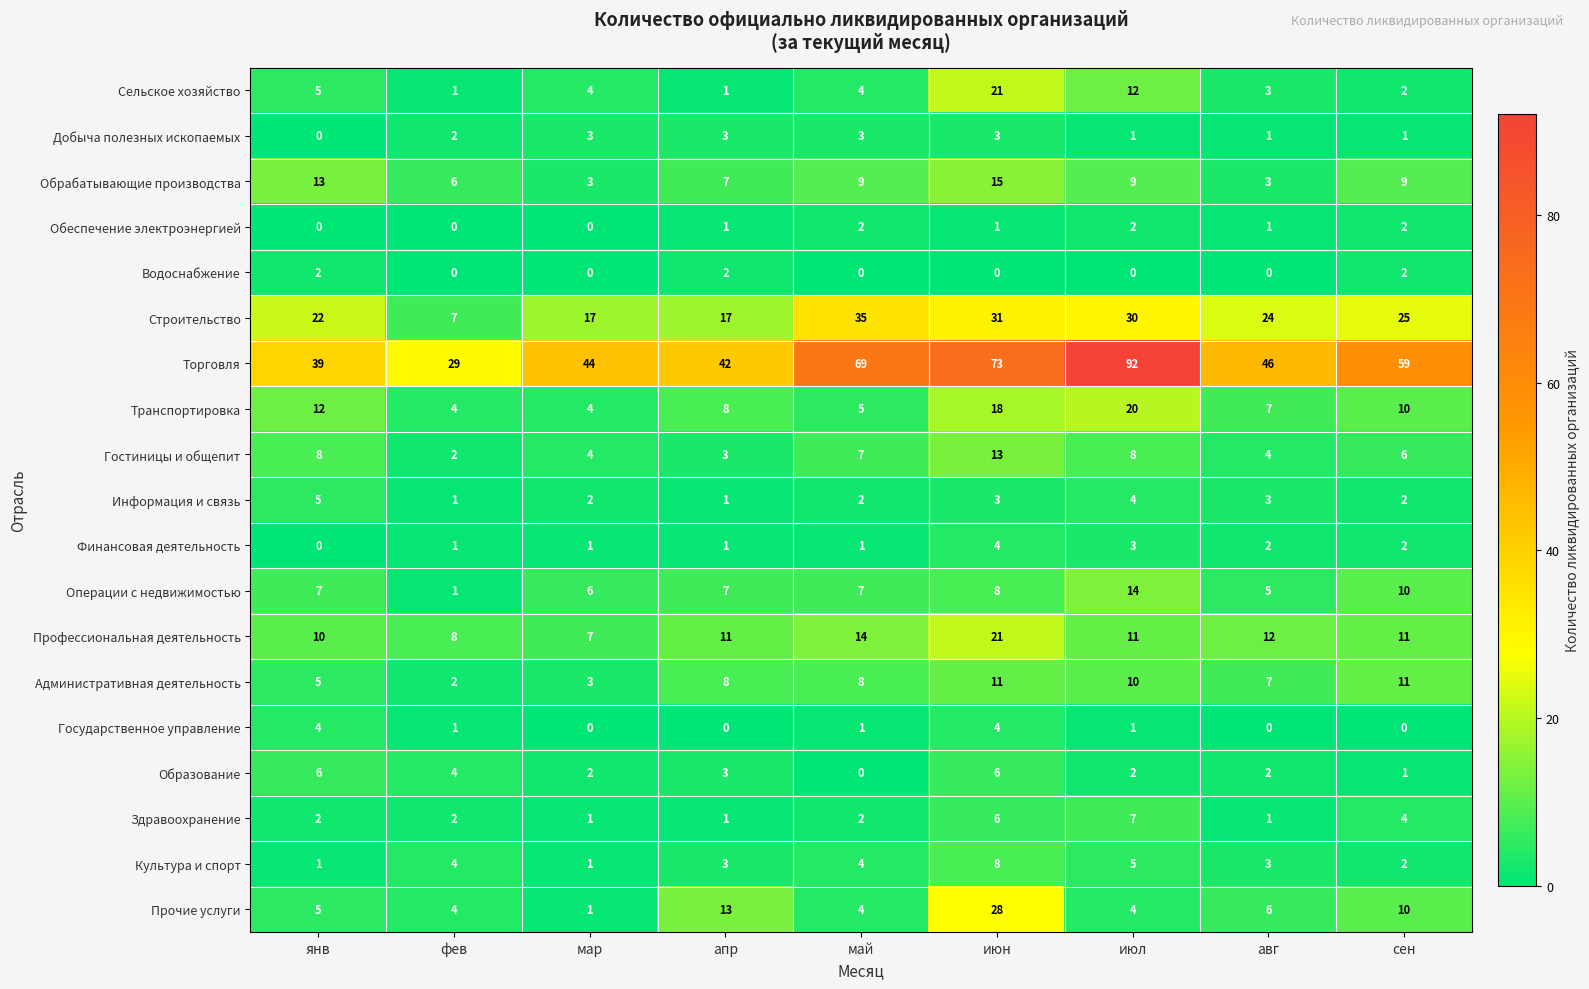

What is the sum of all Административная деятельность values?

65